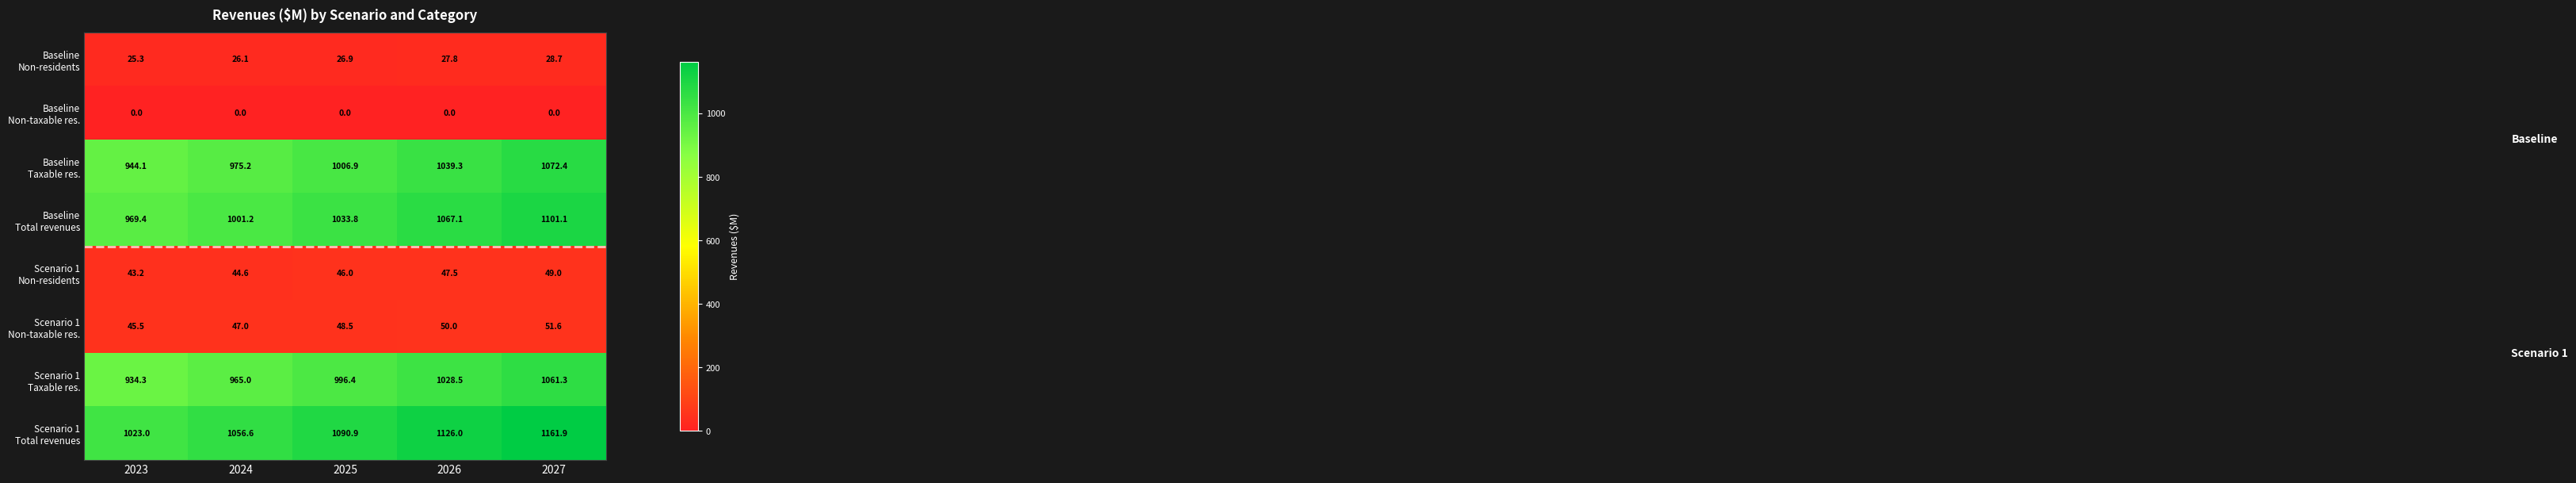

What is the difference between the highest and lowest values at 2025?

1090.9